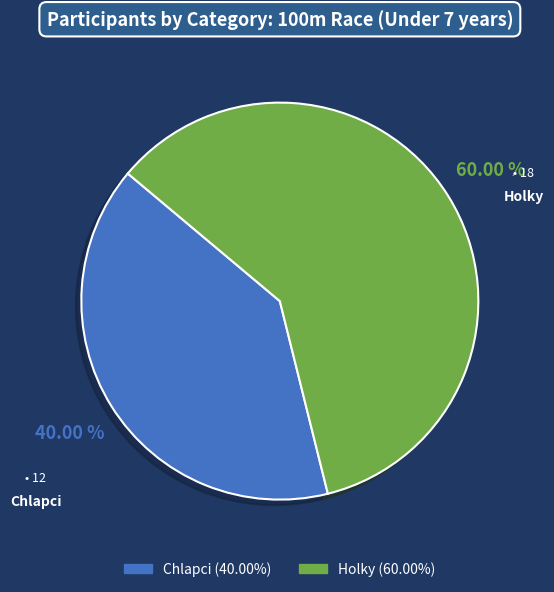

To the nearest percent, what is the average slice percentage?

50%